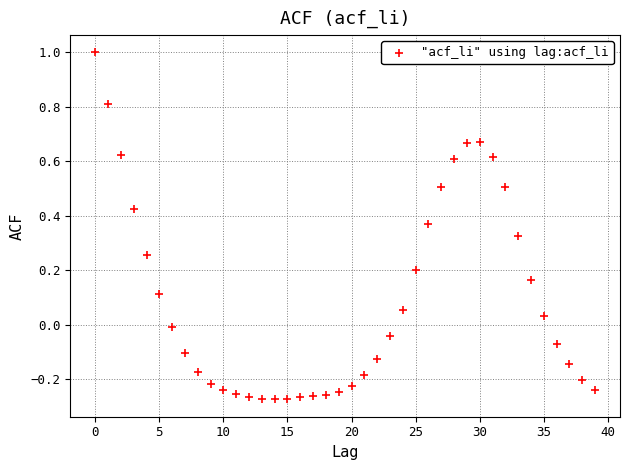

What is the range of Y values (max minus min)?

1.3